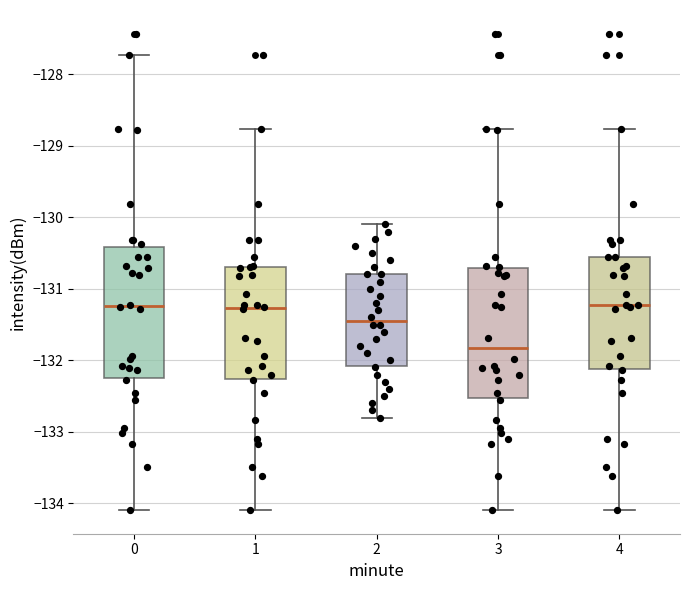

Where is the lower edge of the box at x = 4 on the y-axis? The values are not printed on the chart, so give them approximately, as read against the axis.

-132.1